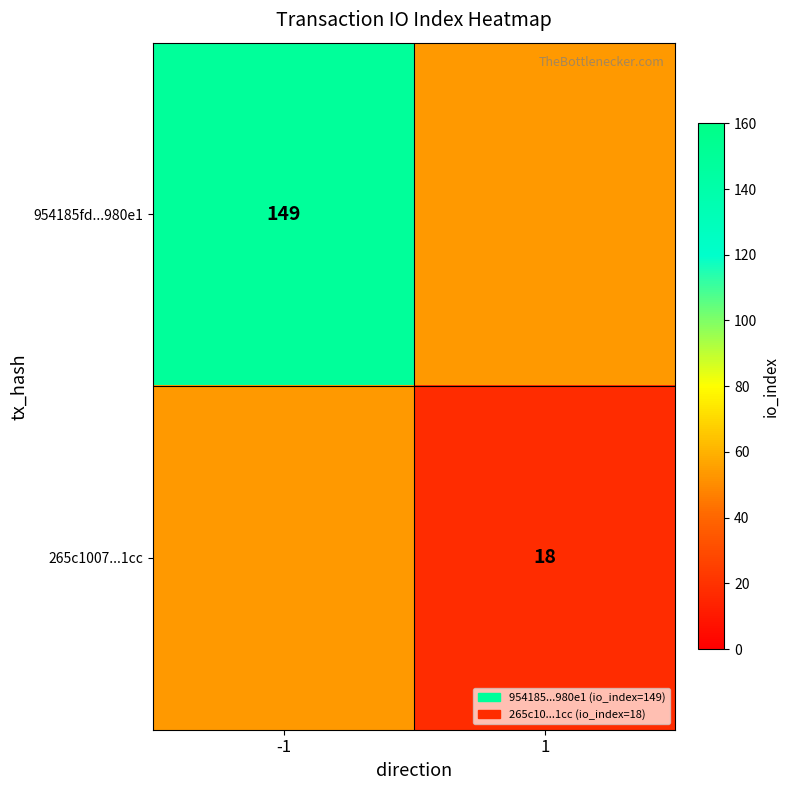

Is it true that 265c1007...1cc equals 29 at 1?

False